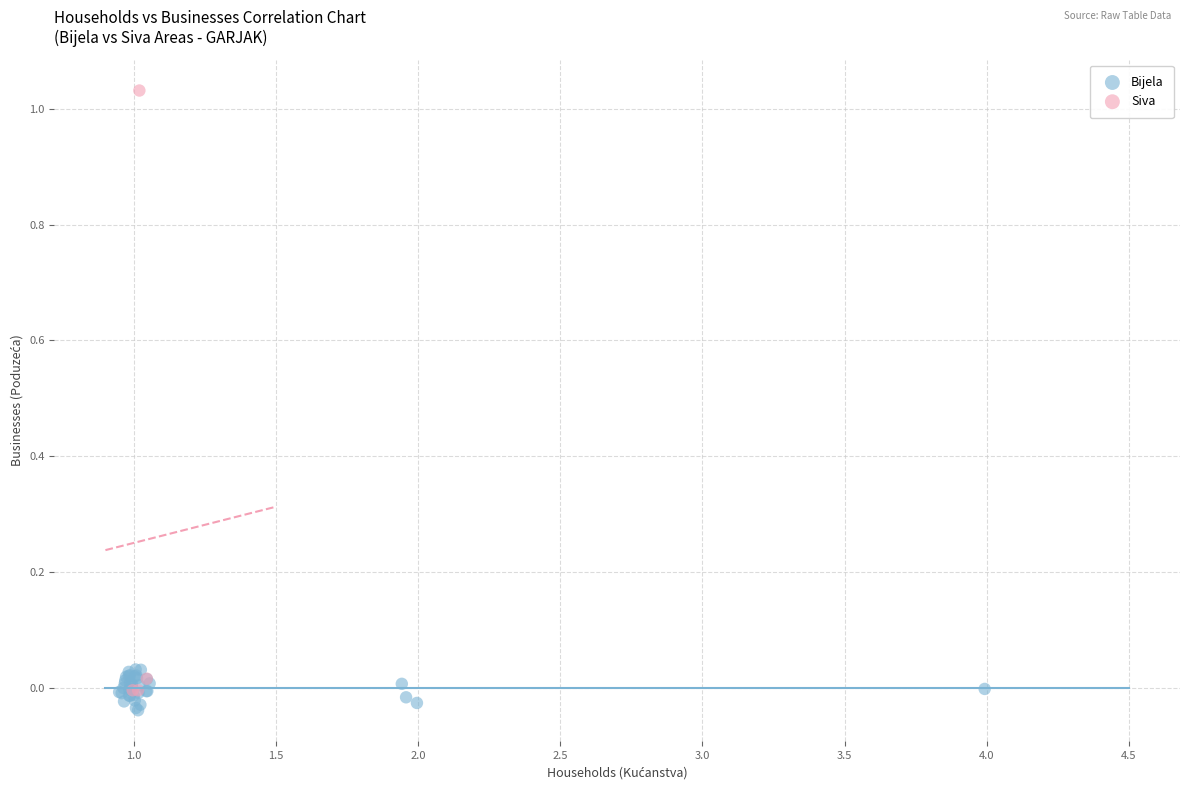

Which series has the widest spread of Y values?

Siva